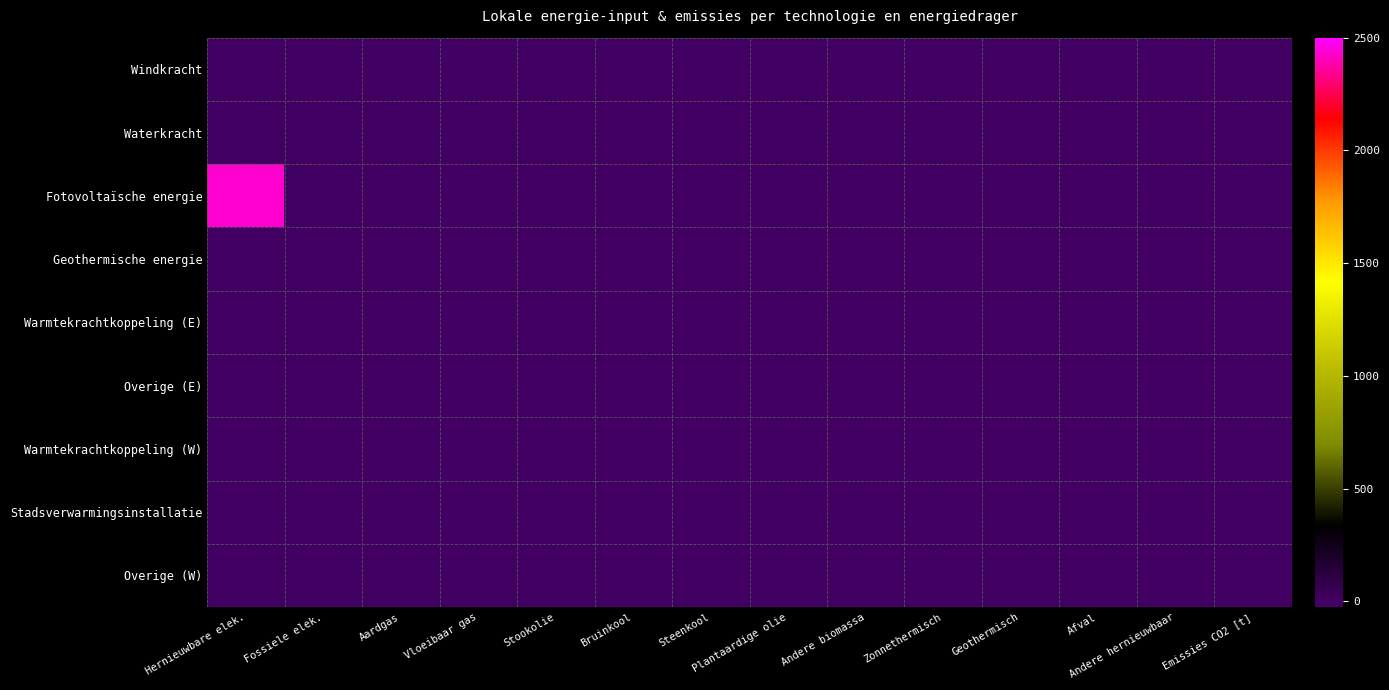

At how many categories does at least one series exceed 1067?

1